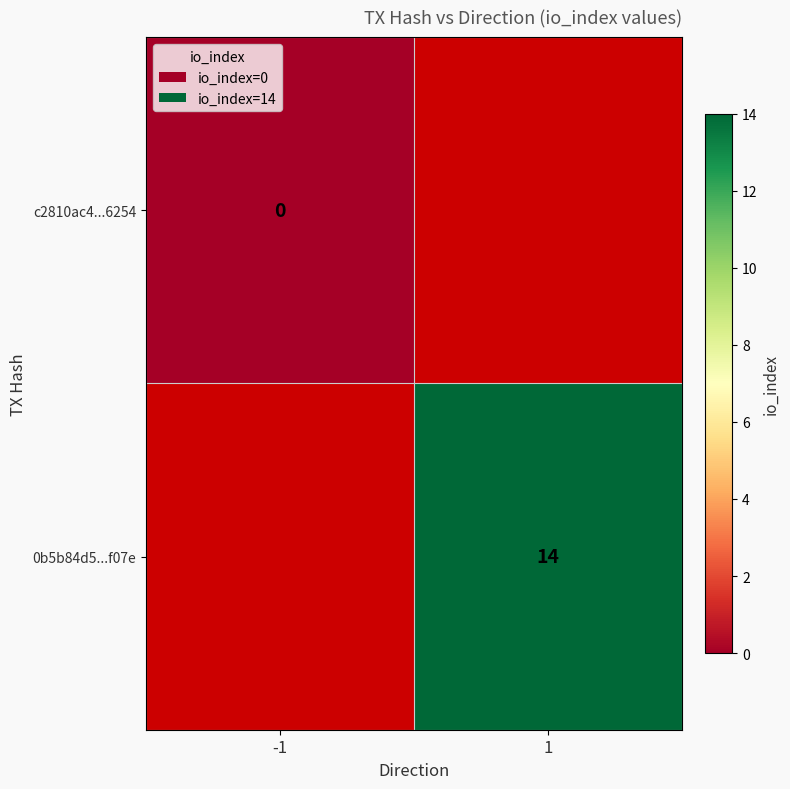

At how many categories does at least one series exceed 4?

1